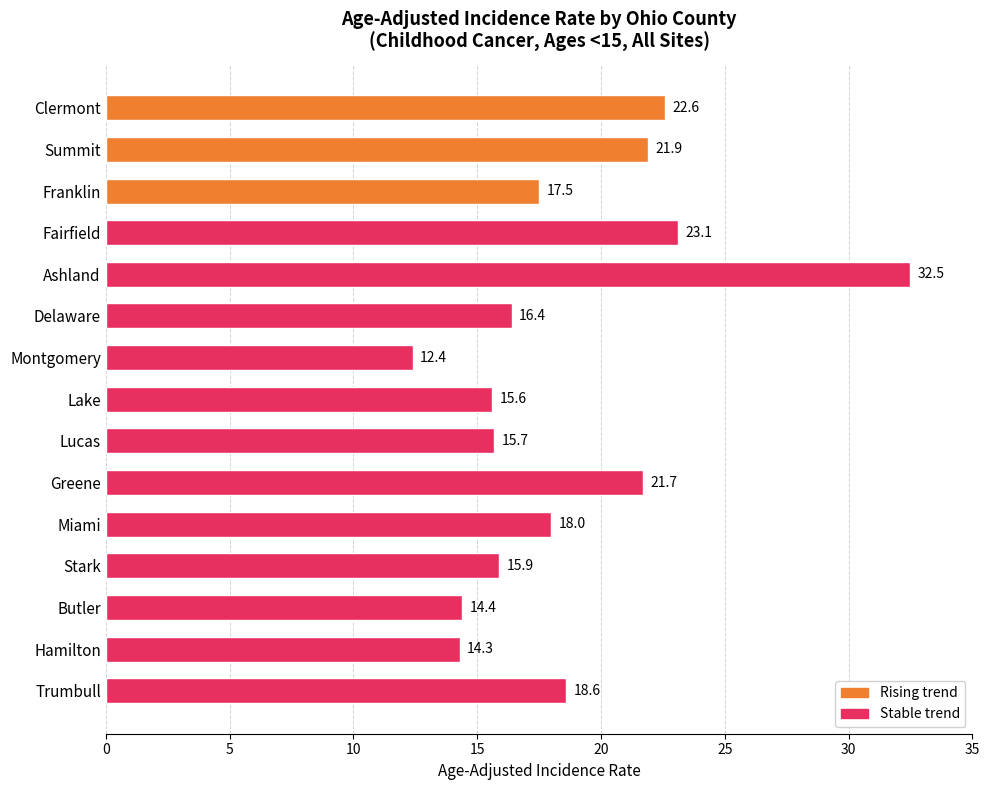

Does the chart contain stacked bars?

No